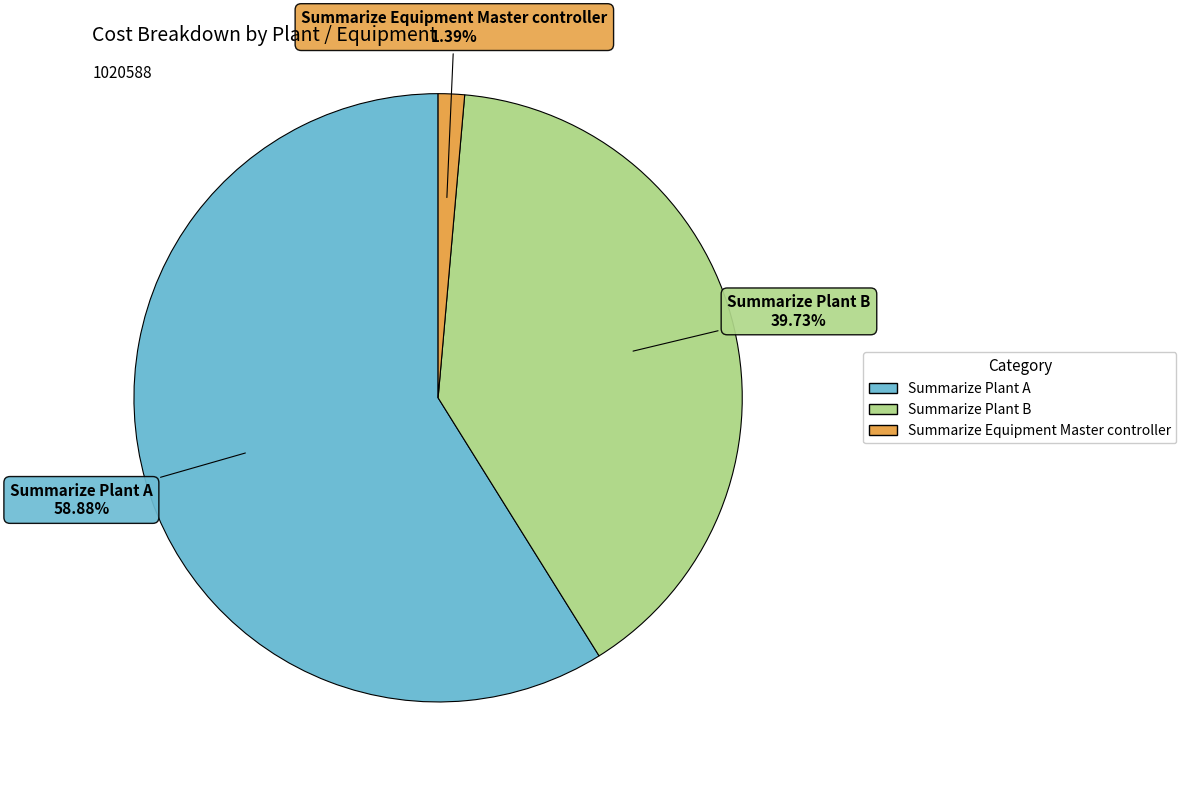

Do Summarize Equipment Master controller and Summarize Plant B together represent more than half of the pie?

No